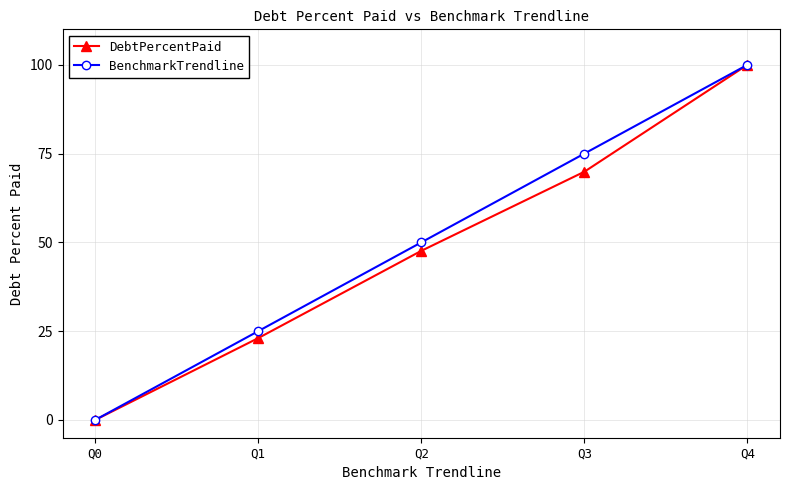

What is the maximum value for DebtPercentPaid?

100.0